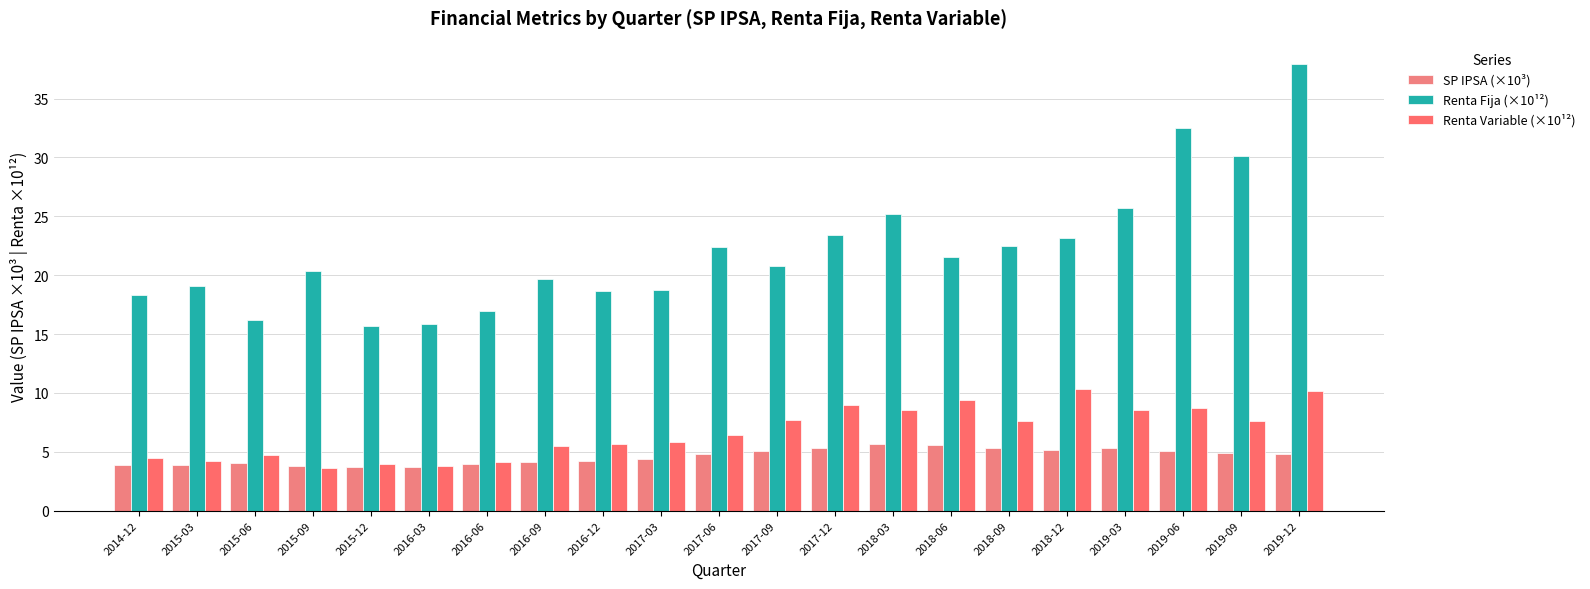

What is the highest value of the Renta Fija (×10¹²) series?

37.9